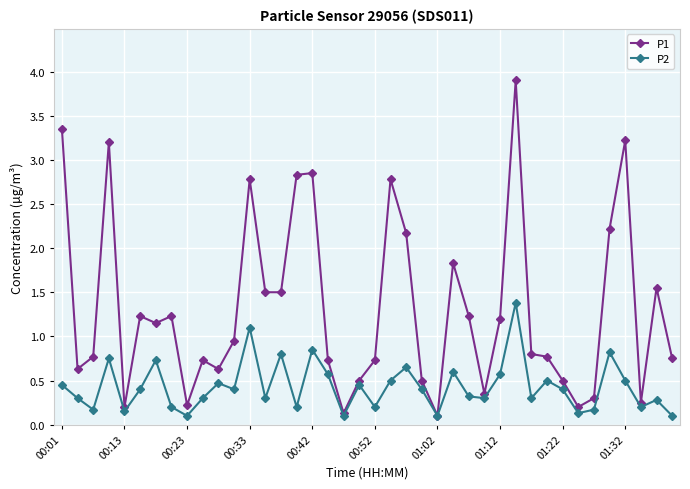

Rank the series by their average value, from highest to lowest.

P1, P2